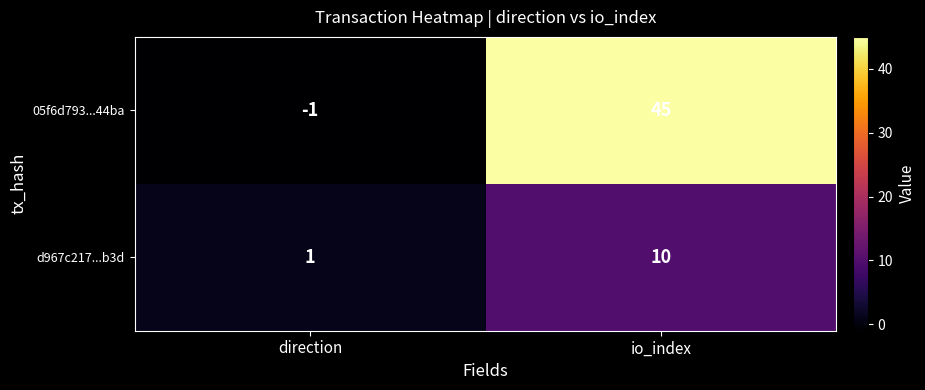

What is the difference between the highest and lowest values at io_index?

35